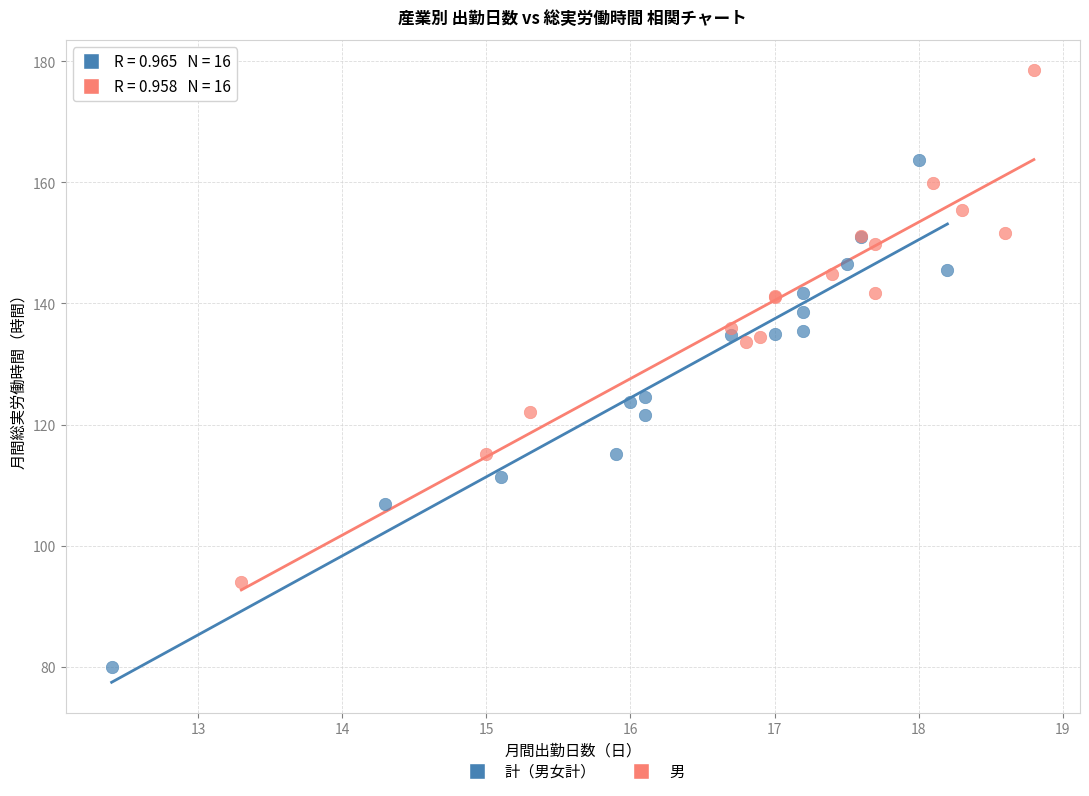

Which series has the largest Y range (max minus min)?

男